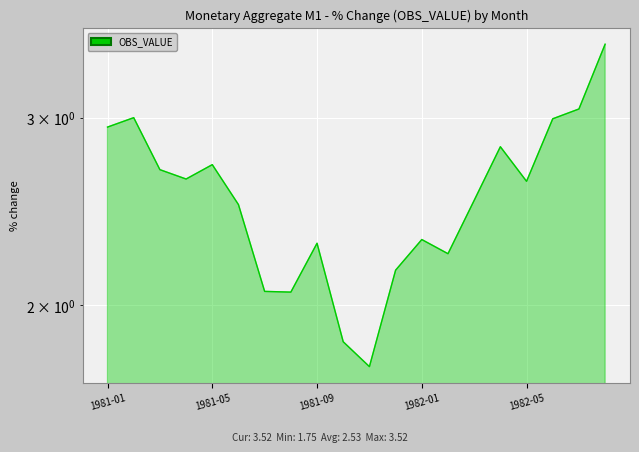

Reading right to left, what are all the values shown in this chart?

1982-08=3.5	1982-07=3.1	1982-06=3.0	1982-05=2.6	1982-04=2.8	1982-03=2.5	1982-02=2.2	1982-01=2.3	1981-12=2.2	1981-11=1.8	1981-10=1.8	1981-09=2.3	1981-08=2.1	1981-07=2.1	1981-06=2.5	1981-05=2.7	1981-04=2.6	1981-03=2.7	1981-02=3.0	1981-01=2.9